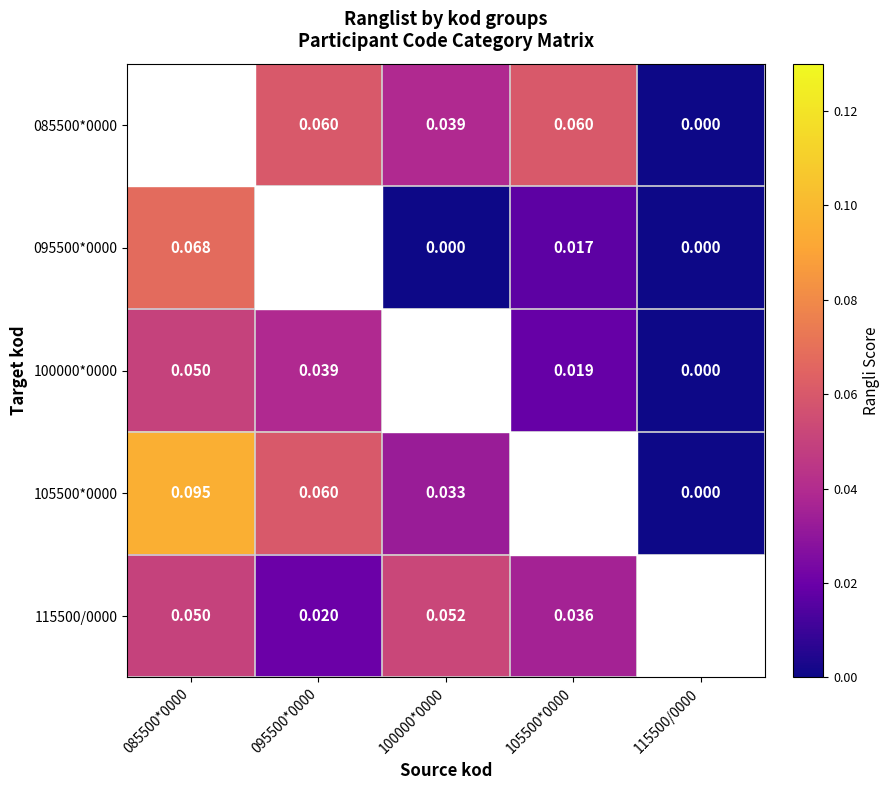

Is the value of 095500*0000 at 105500*0000 greater than the value of 105500*0000 at 115500/0000?

Yes